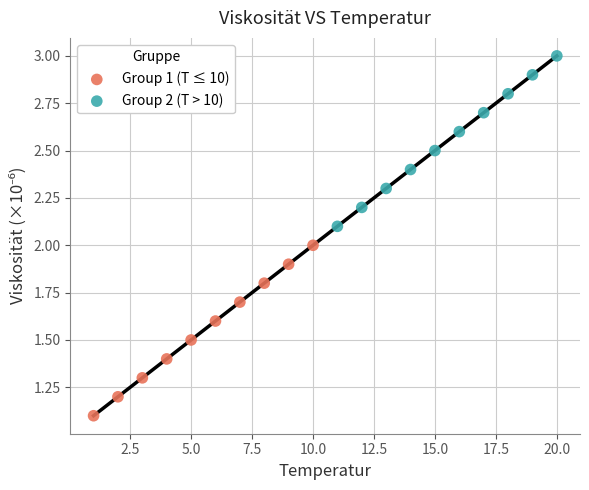

What are all the series names shown in the legend?

Group 1 (T ≤ 10), Group 2 (T > 10)